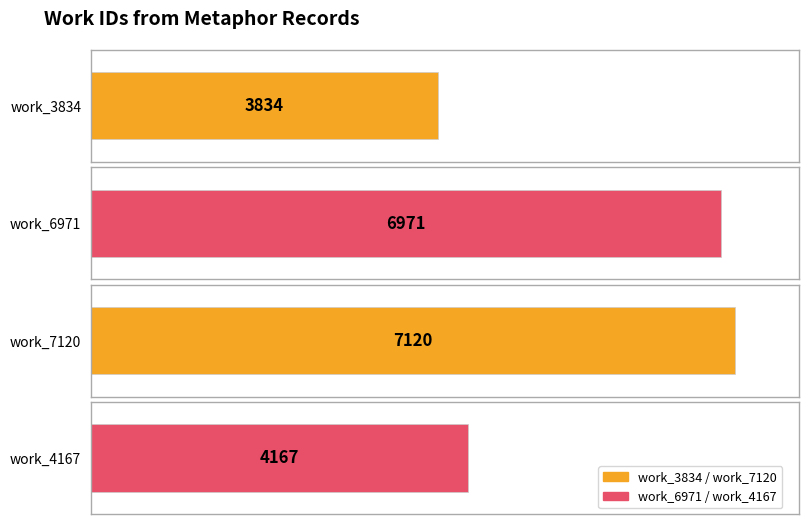

What is the ratio of the value at work_4167 to the value at work_7120?

0.6